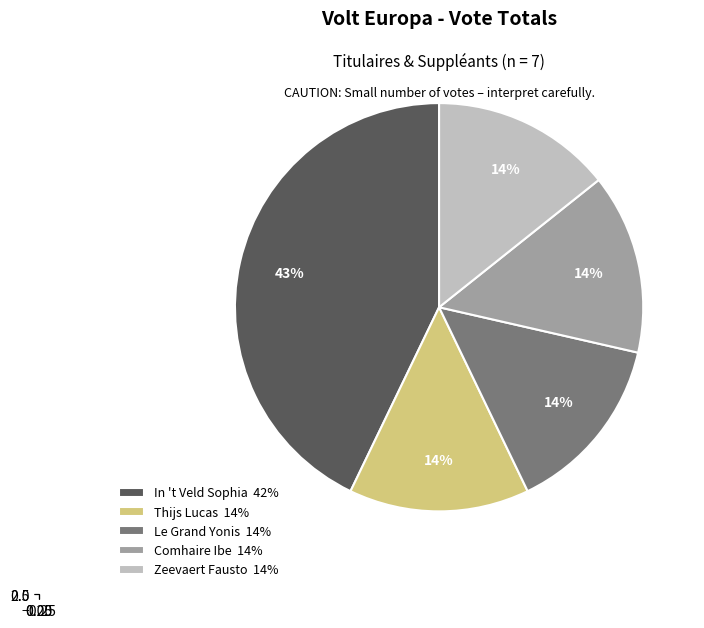

True or false: In 't Veld Sophia accounts for 58% of the total.

False